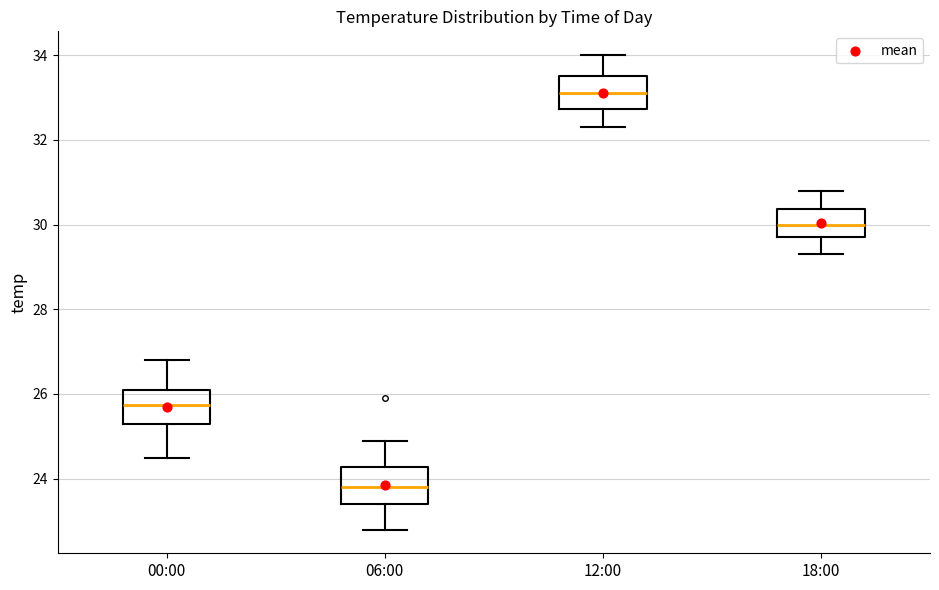

Reading left to right, read every box against the y-axis: the position of its median line, the range the box covers, and the ends of its whiskers. The values are not printed on the chart, so give them approximately, as read against the axis.

00:00: median 25.8, box 25.4 to 26.2, whiskers 24.6 to 26.8
06:00: median 23.8, box 23.4 to 24.2, whiskers 22.8 to 25.0
12:00: median 33.2, box 32.8 to 33.6, whiskers 32.4 to 34.0
18:00: median 30.0, box 29.8 to 30.4, whiskers 29.4 to 30.8